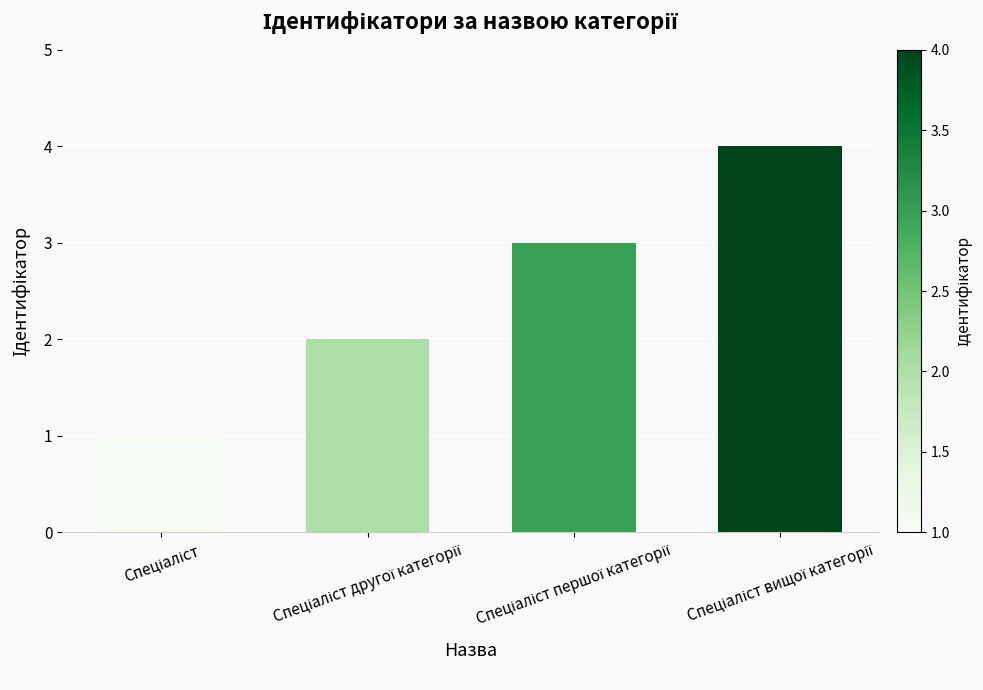

What is the greatest value displayed?

4